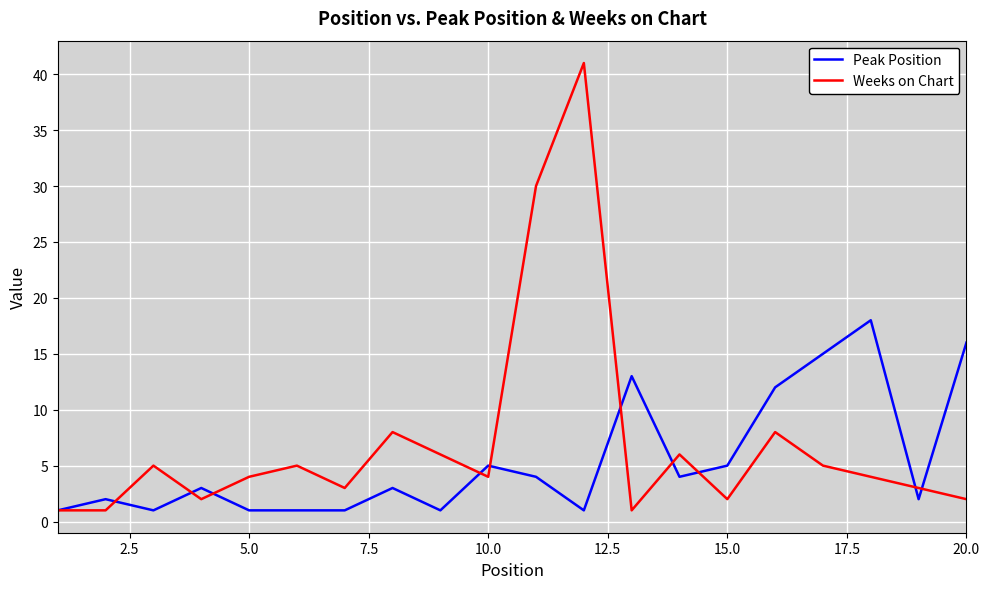

Which series has the widest spread of values?

Weeks on Chart